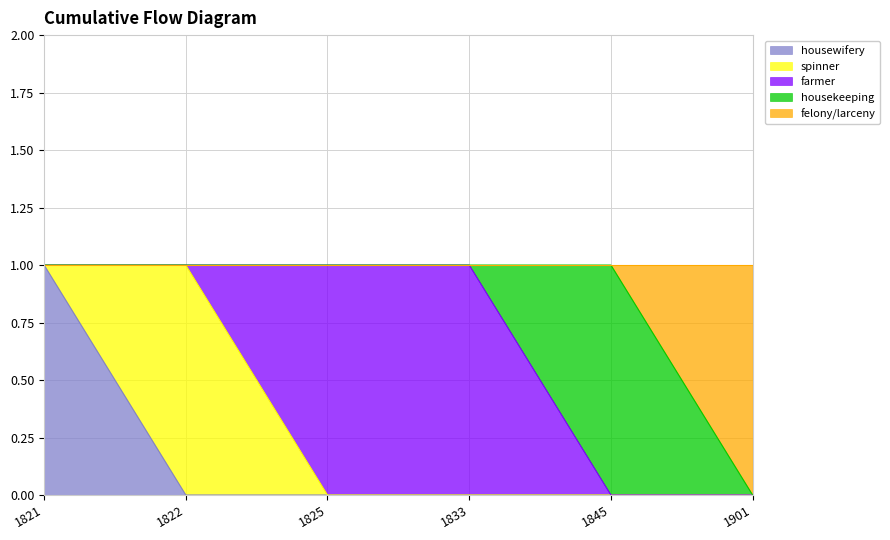

Reading left to right, extract all data points from this chart.

housewifery: 1821=1	1822=0	1825=0	1833=0	1845=0	1901=0
spinner: 1821=0	1822=1	1825=0	1833=0	1845=0	1901=0
farmer: 1821=0	1822=0	1825=1	1833=1	1845=0	1901=0
housekeeping: 1821=0	1822=0	1825=0	1833=0	1845=1	1901=0
felony/larceny: 1821=0	1822=0	1825=0	1833=0	1845=0	1901=1